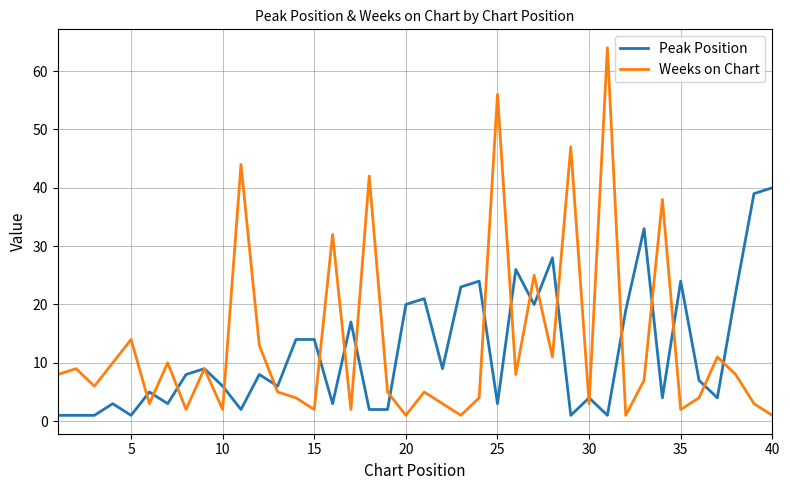

True or false: Peak Position has more than 1 points higher than both neighbors.

True